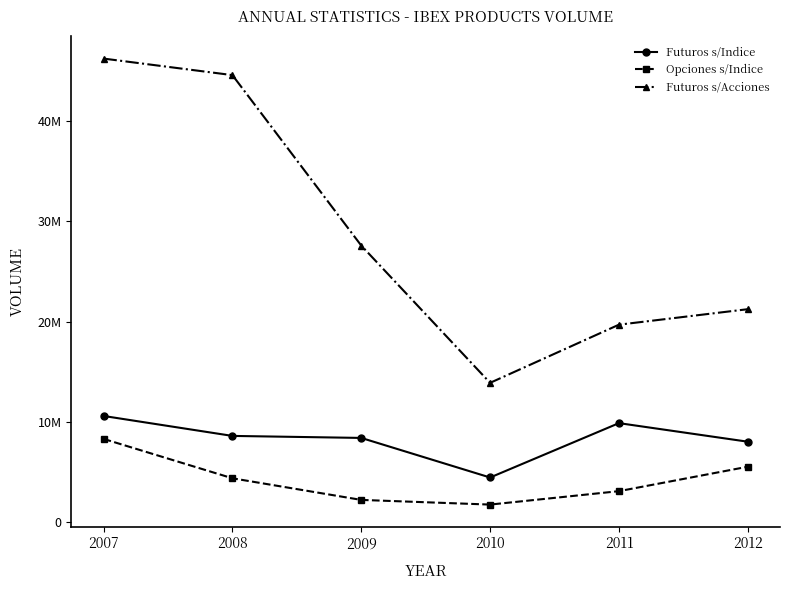

What are all the series names shown in the legend?

Futuros s/Indice, Opciones s/Indice, Futuros s/Acciones